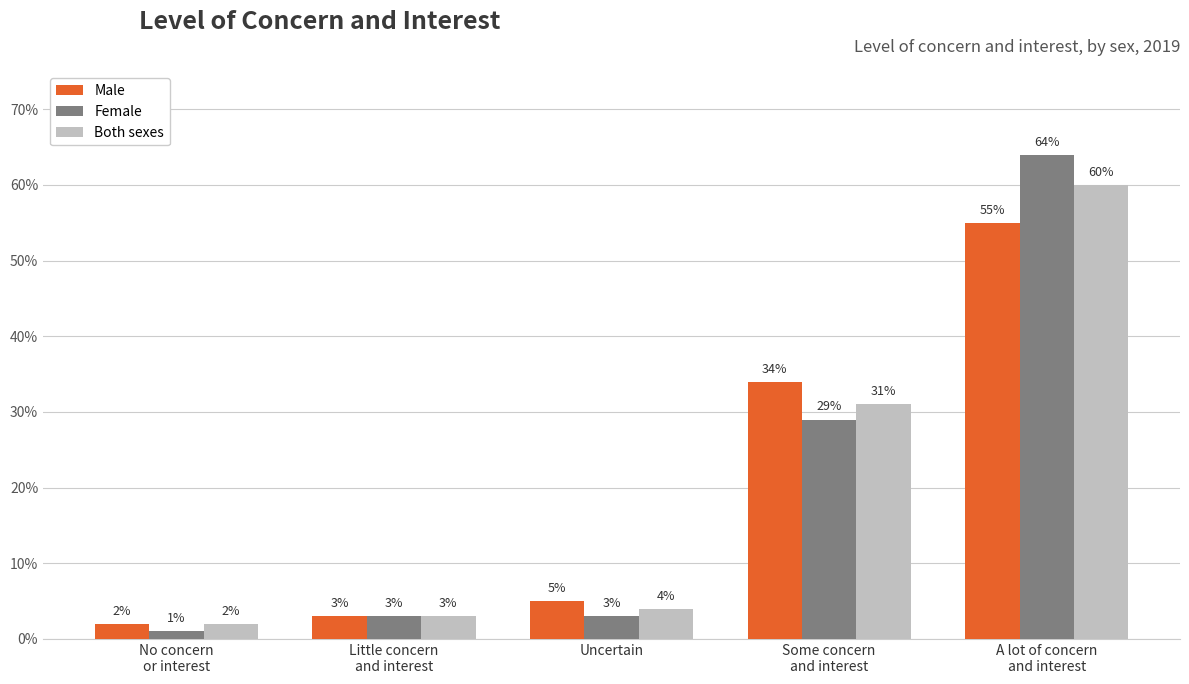

What are all the series names shown in the legend?

Male, Female, Both sexes